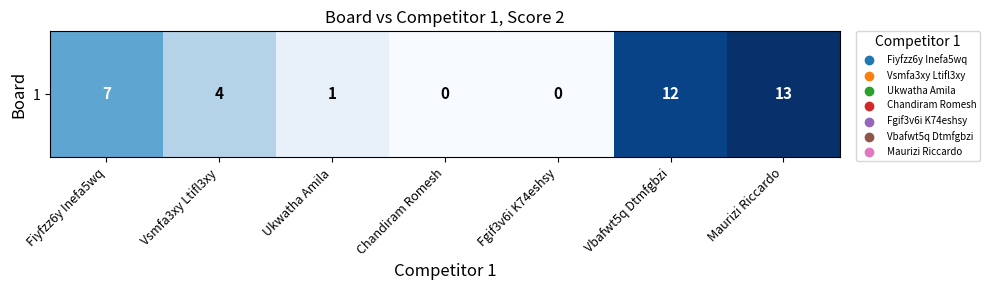

List the labels in order of value, smallest first.

Chandiram Romesh, Fgif3v6i K74eshsy, Ukwatha Amila, Vsmfa3xy Ltifl3xy, Fiyfzz6y Inefa5wq, Vbafwt5q Dtmfgbzi, Maurizi Riccardo